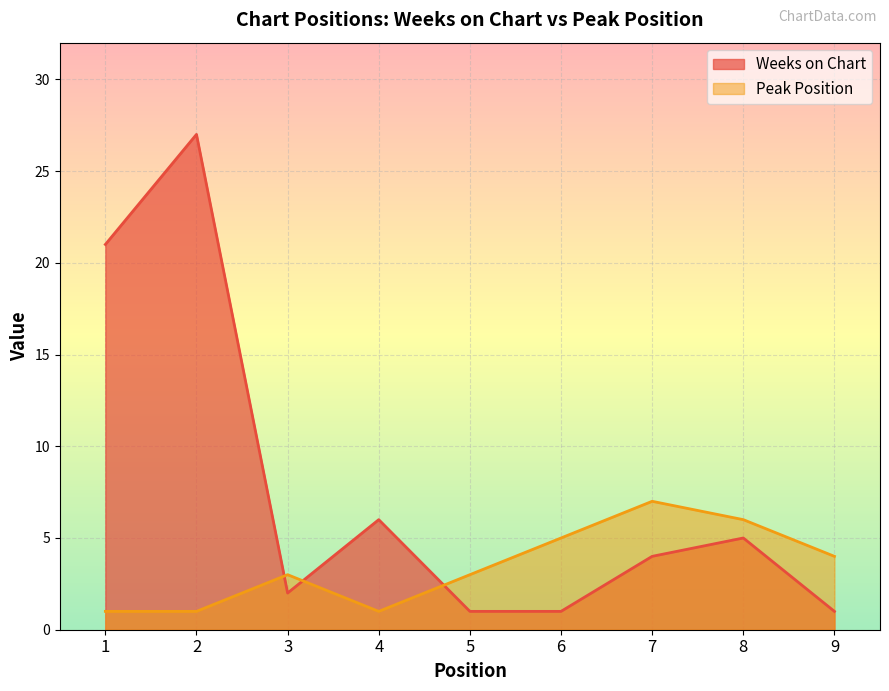

True or false: Weeks on Chart has more than 0 points higher than both neighbors.

True